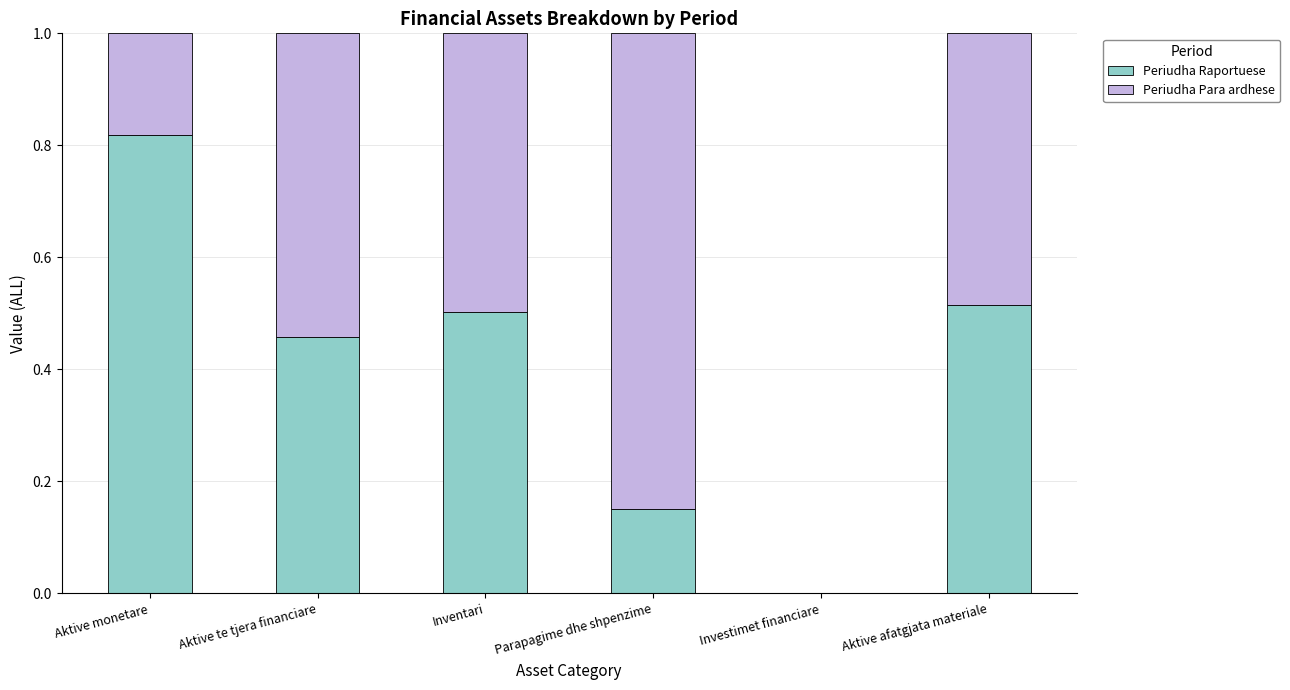

How many positive values does the Periudha Raportuese series have?

5